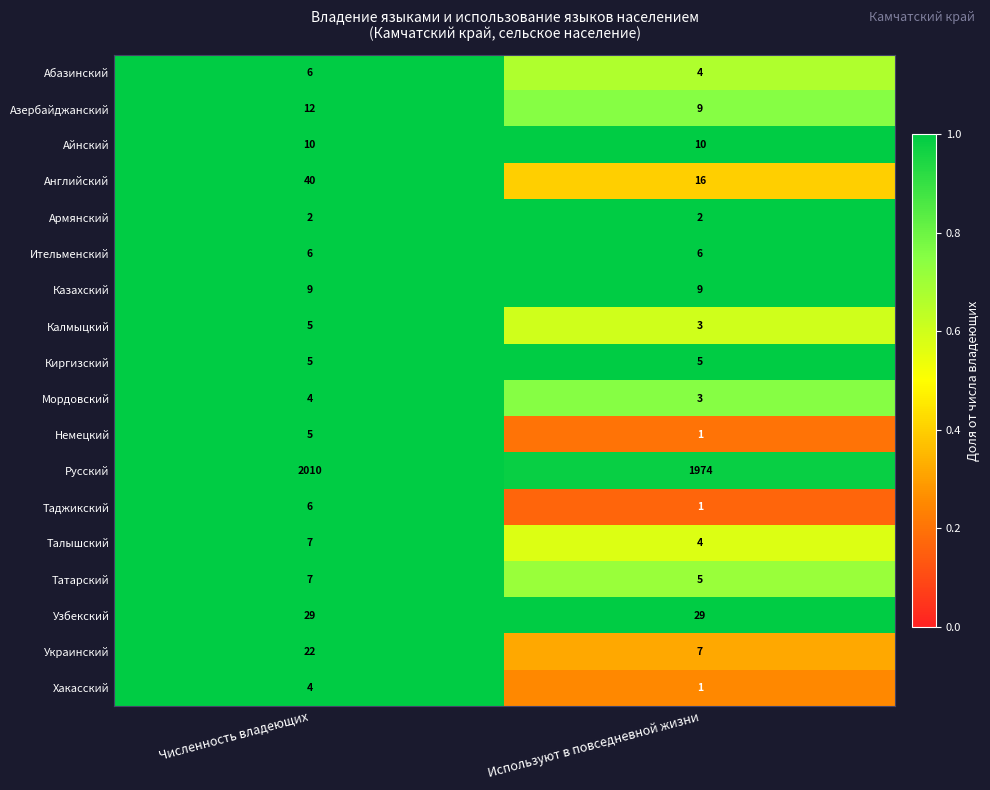

What is the difference between the Украинский values at Численность владеющих and Используют в повседневной жизни?

15